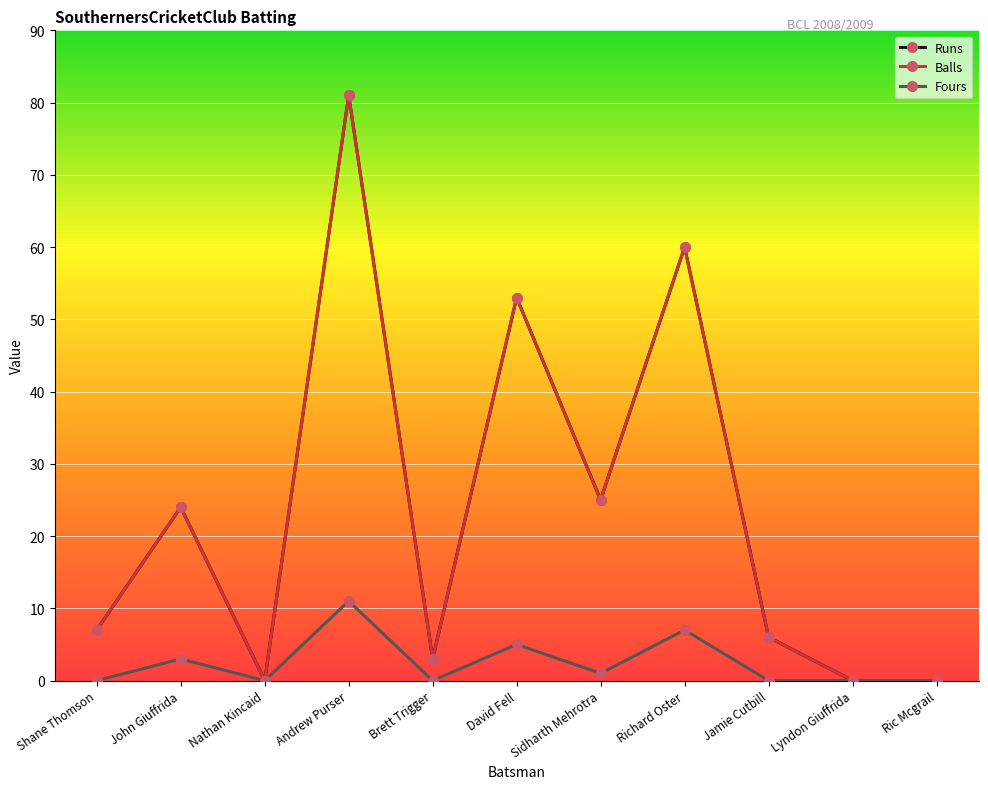

Does the chart have visible grid lines?

Yes